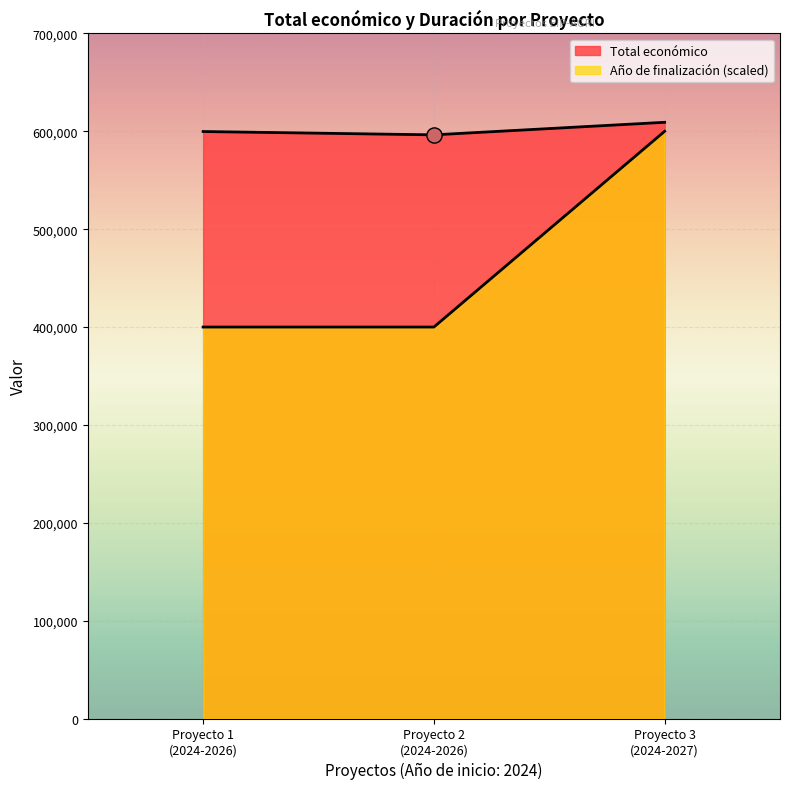

What are all the series names shown in the legend?

Total económico, Año de finalización